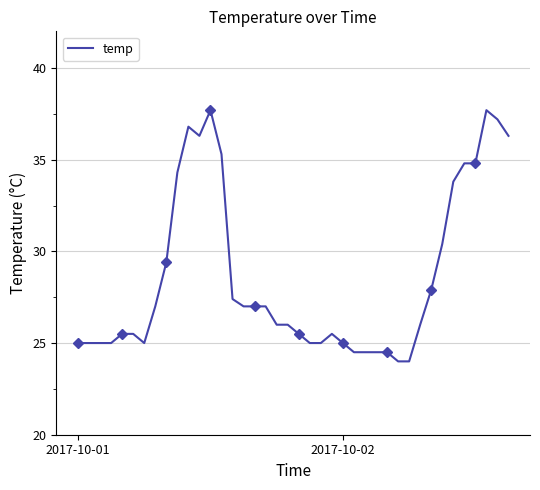

Does the chart have visible grid lines?

Yes